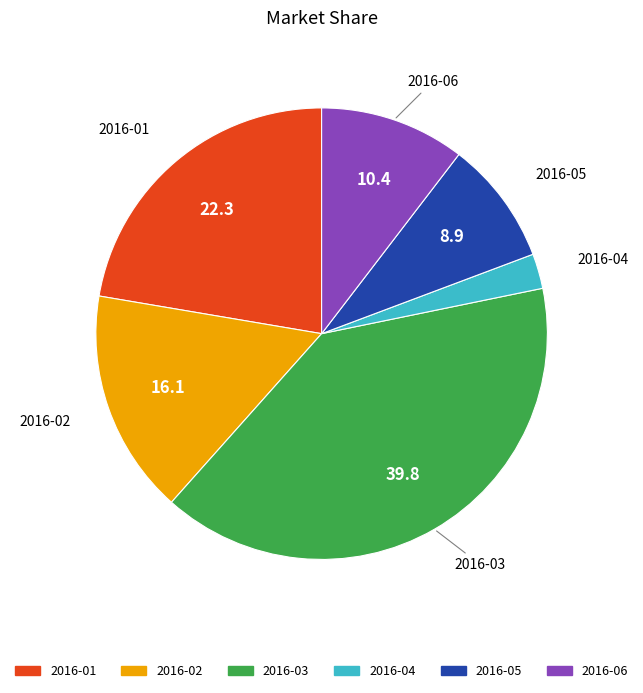

Count the number of slices in the pie.

6